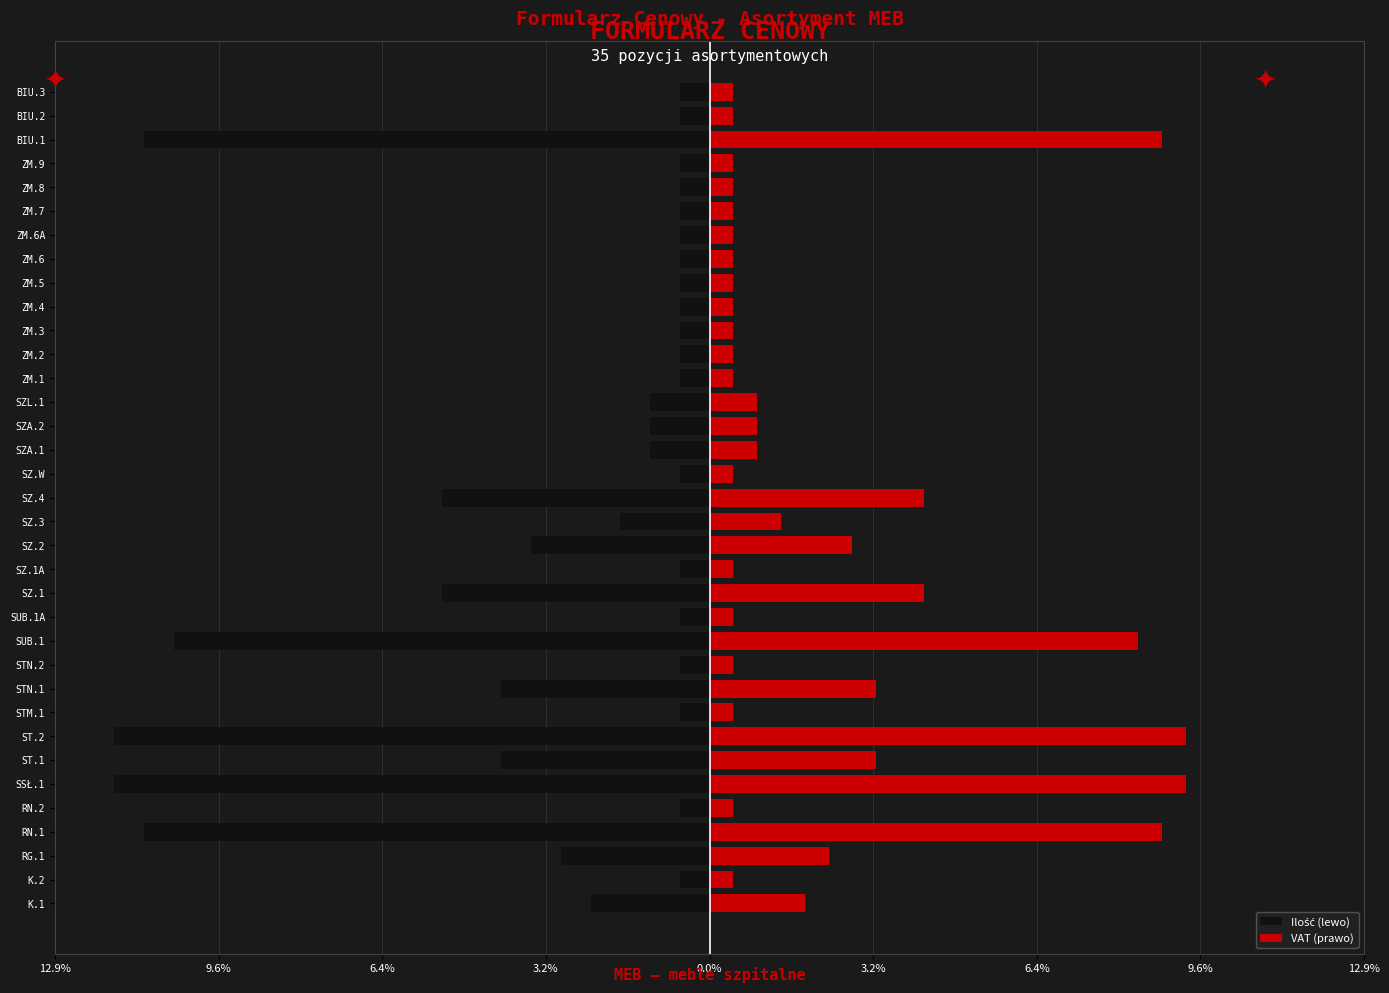

What is the greatest value displayed?

9.4